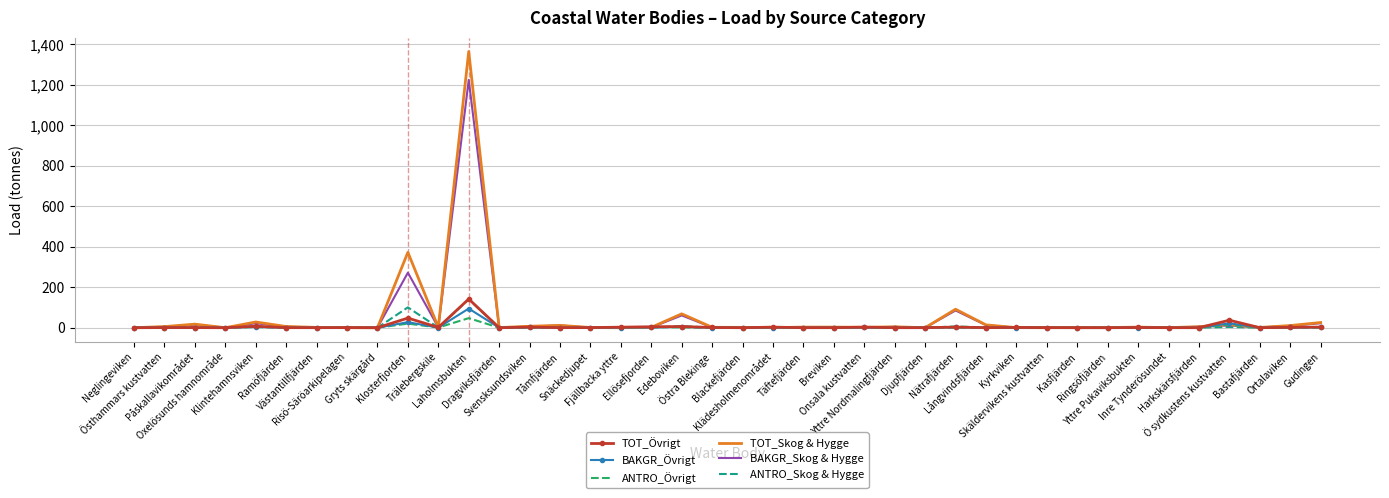

What is the maximum value for ANTRO_Skog & Hygge?

140.0